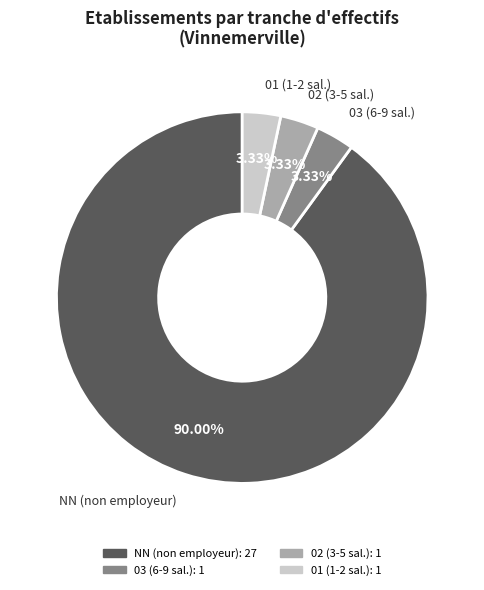

How many slices are in this pie chart?

4